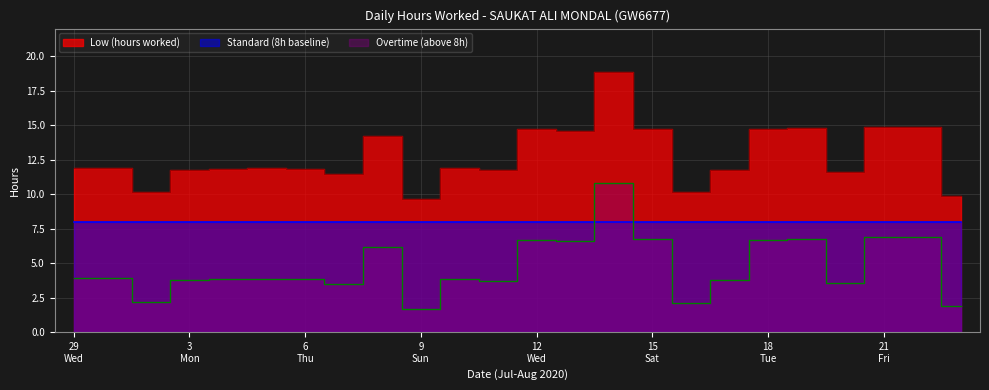

How many lines are shown in the chart?

2